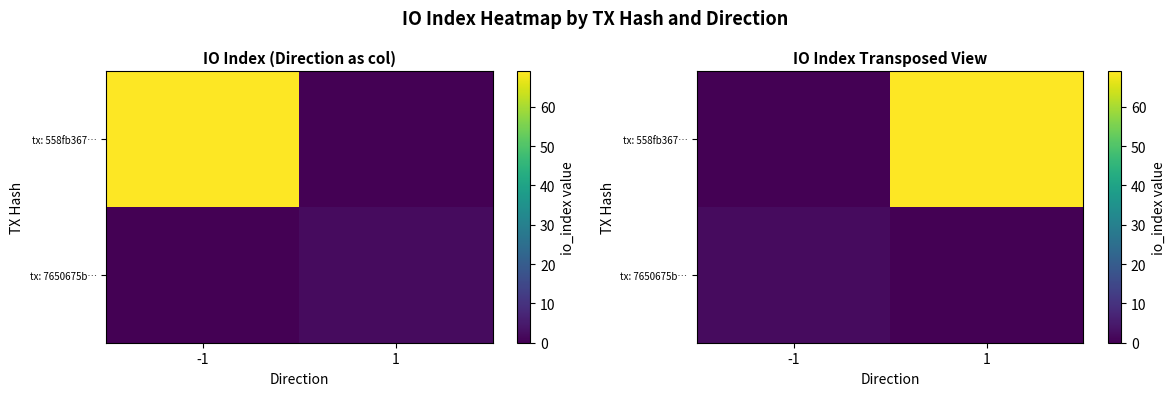

True or false: tx: 558fb367… has a value of 69 at 1.

True